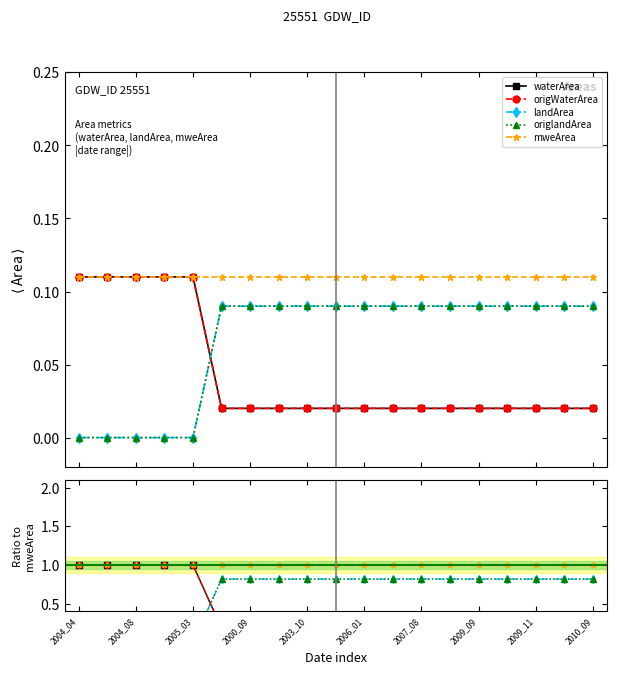

Is it true that waterArea equals 0.3 at 2010_09?

False